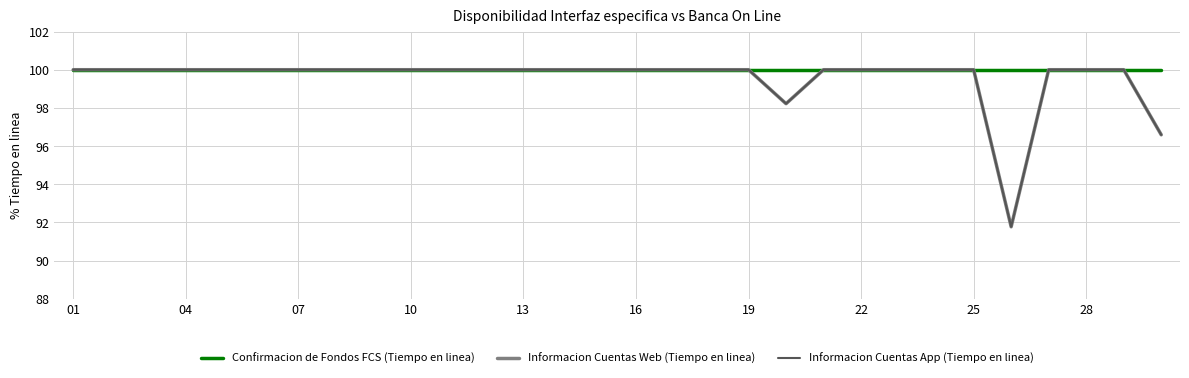

True or false: Informacion Cuentas Web (Tiempo en linea) and Confirmacion de Fondos FCS (Tiempo en linea) intersect in this chart.

False